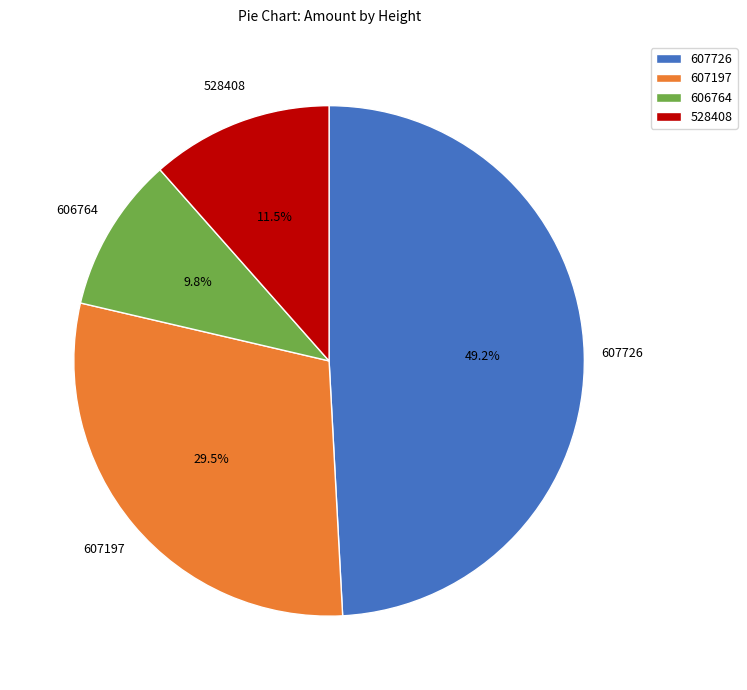

Between 607726 and 606764, which is larger?

607726